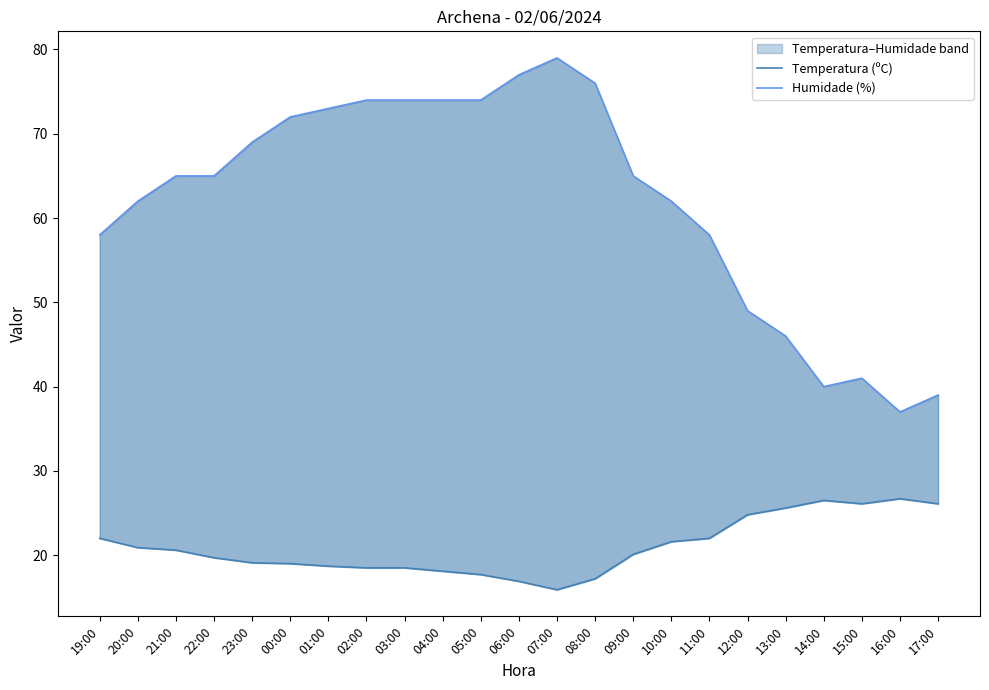

Which series has the largest total across all categories?

Humidade (%)